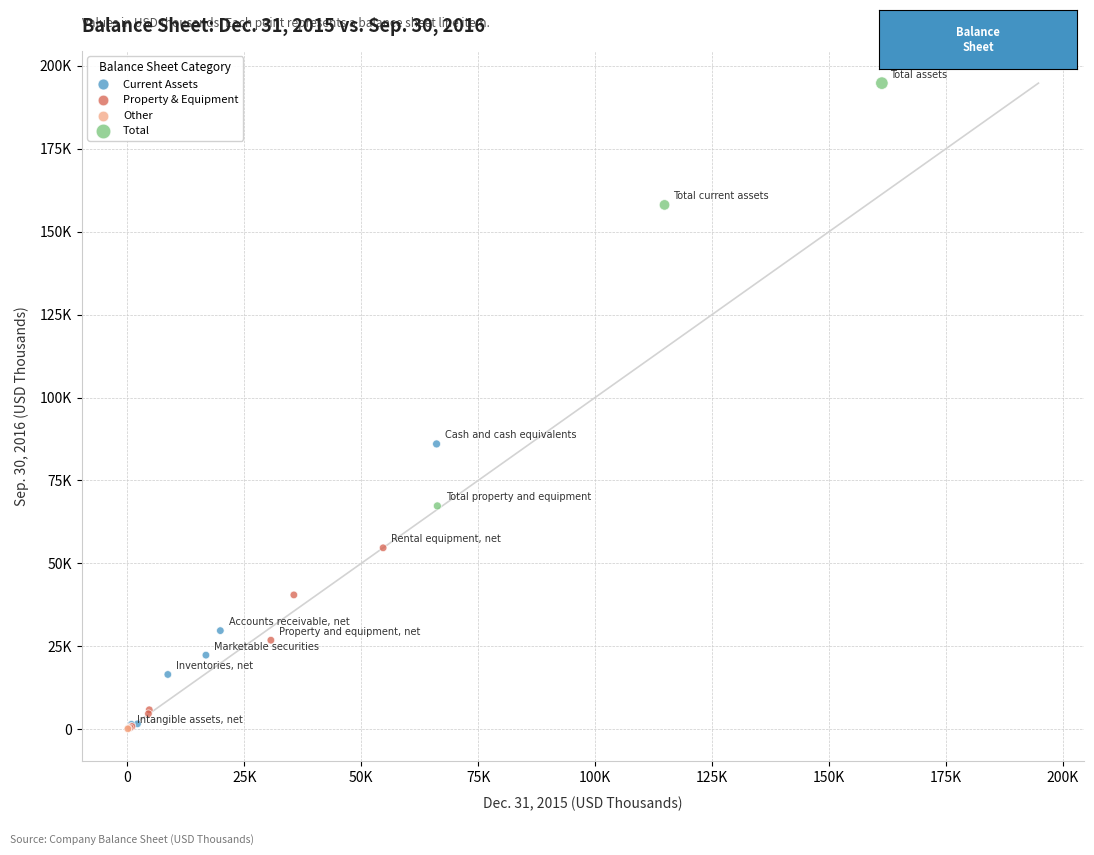

Which series contains the highest Y value?

Total